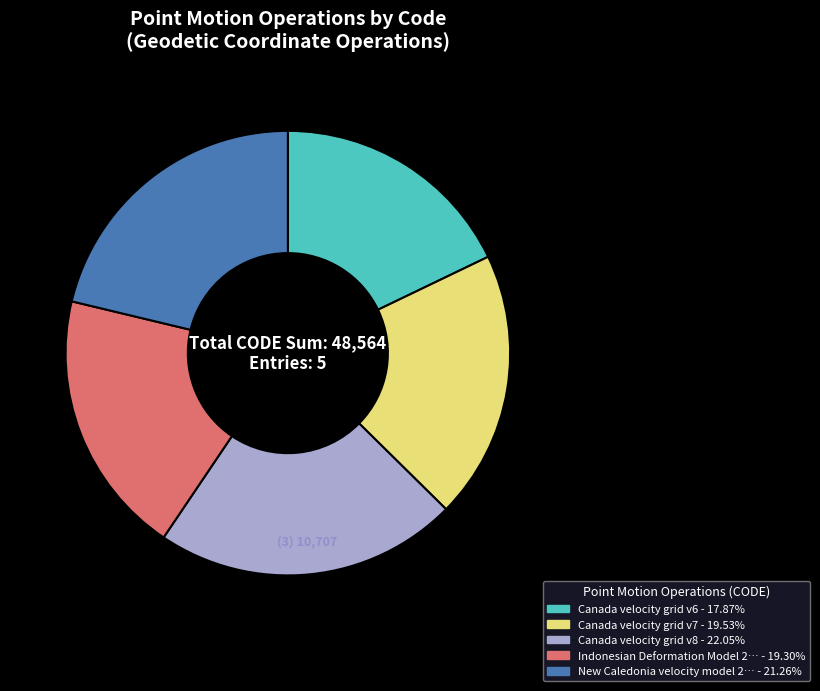

Count the number of slices in the pie.

5